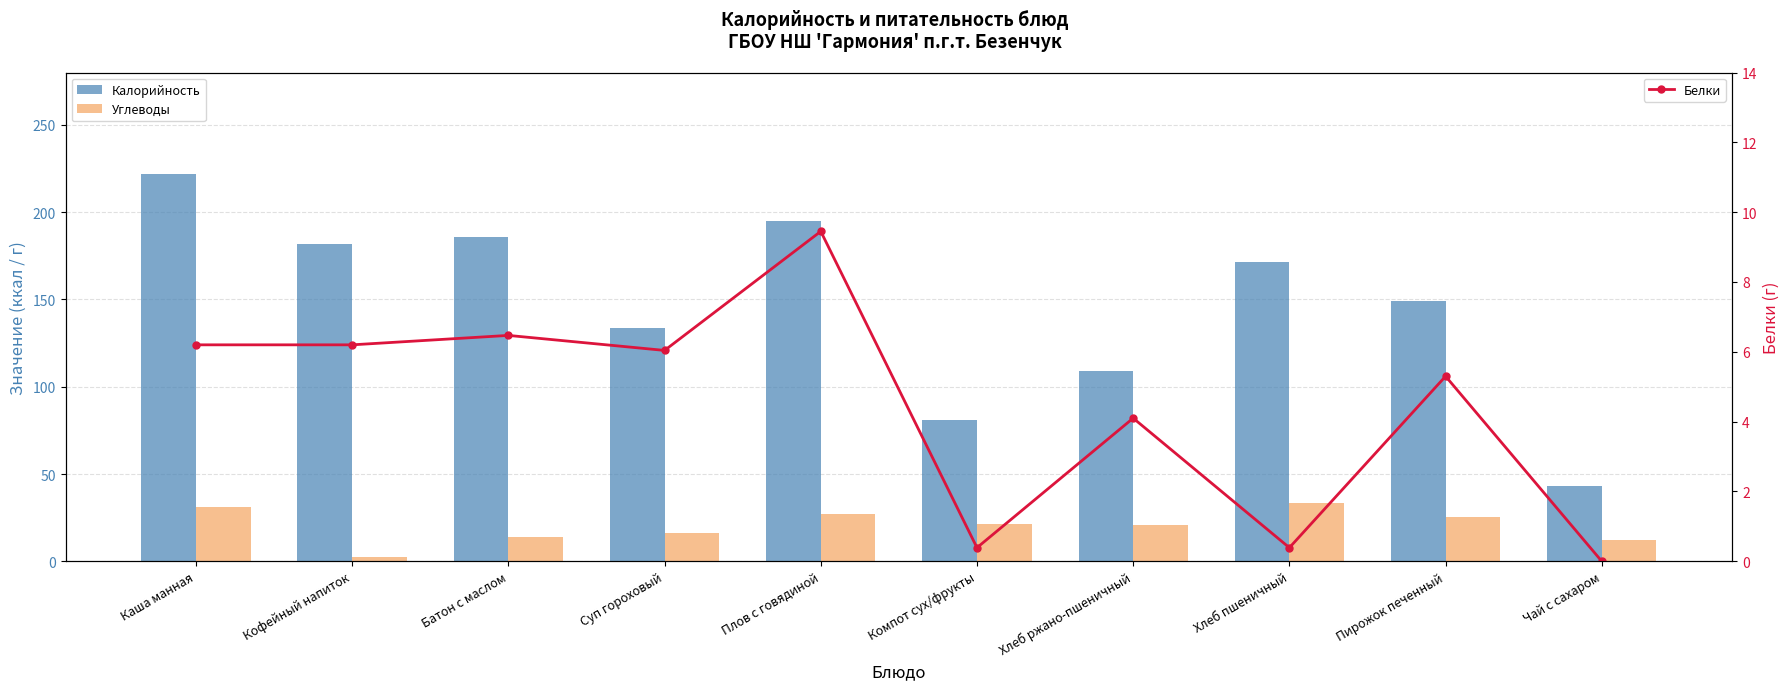

Which series has the widest spread of values?

Калорийность